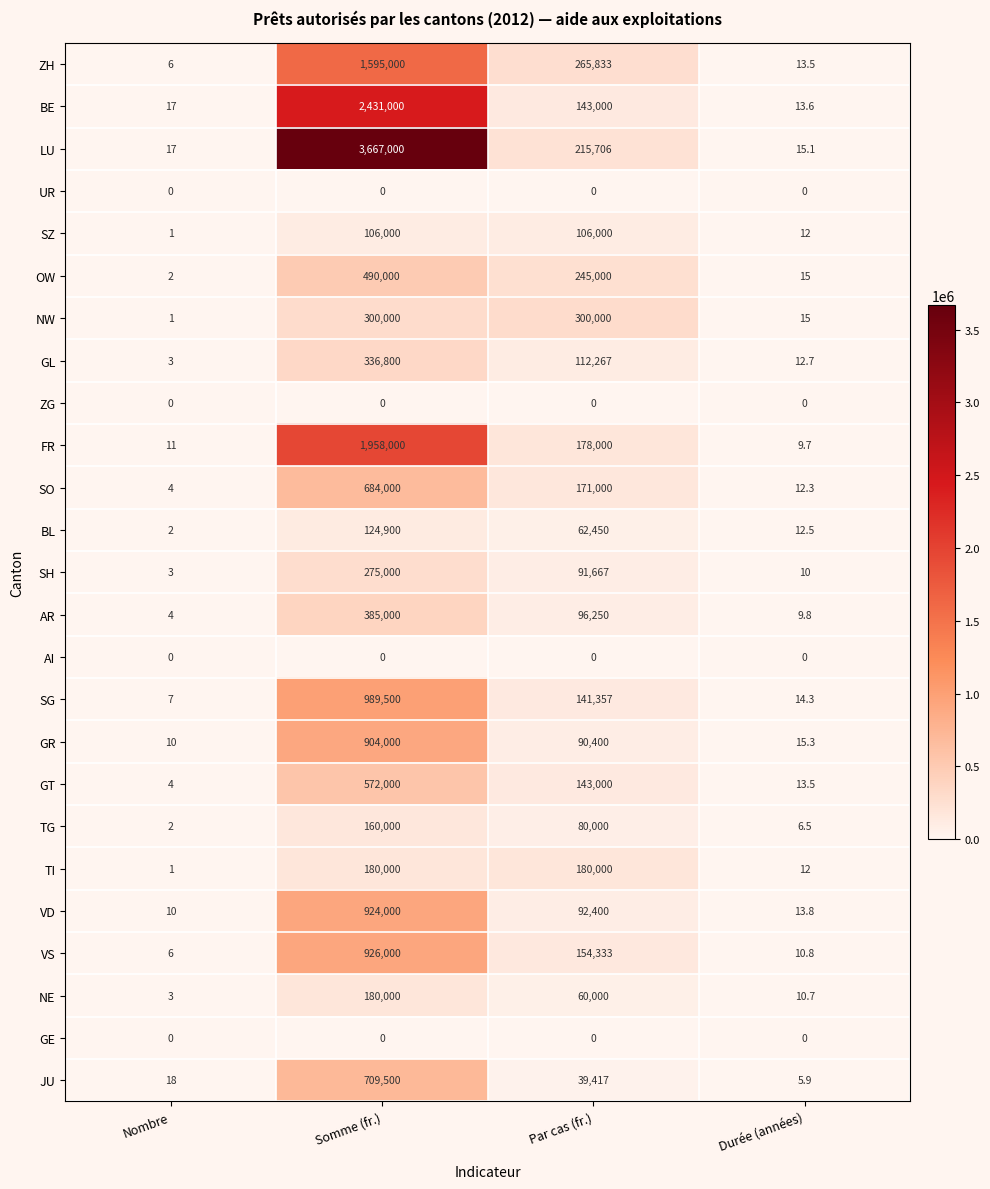

What is the sum of the SH values at Nombre and Durée (années)?

13.0